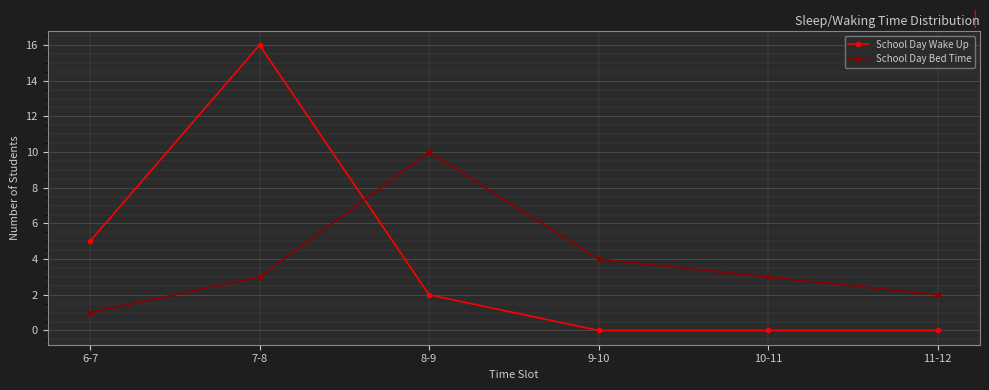

Is the value of School Day Bed Time at 10-11 greater than the value of School Day Wake Up at 6-7?

No